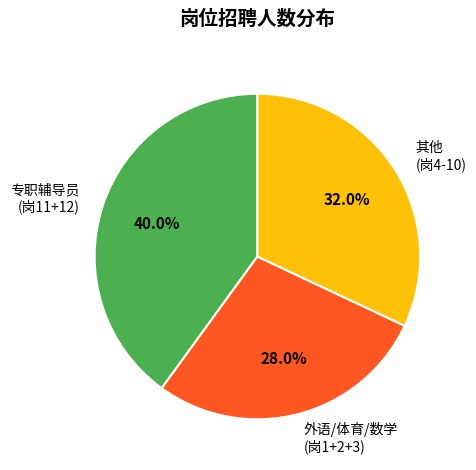

Rank the categories by value from highest to lowest.

专职辅导员 (岗11+12), 其他 (岗4-10), 外语/体育/数学 (岗1+2+3)